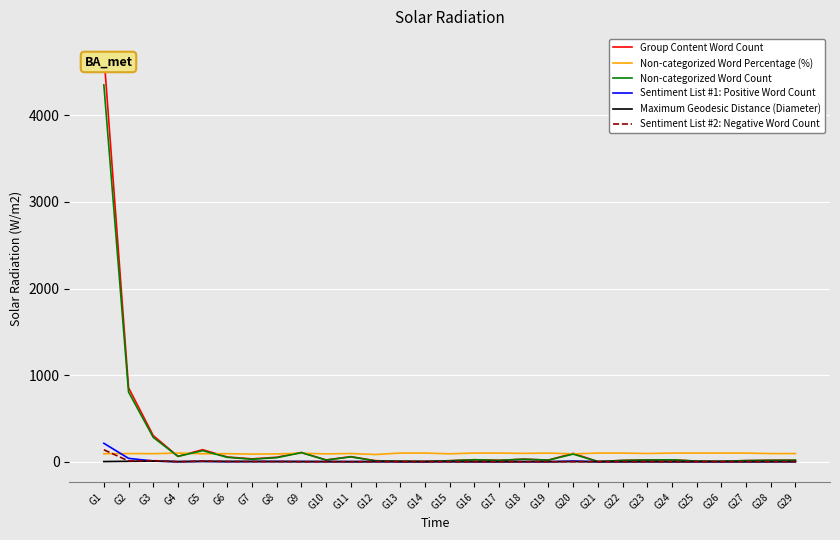

At which category is the sum across all series the highest?

G1